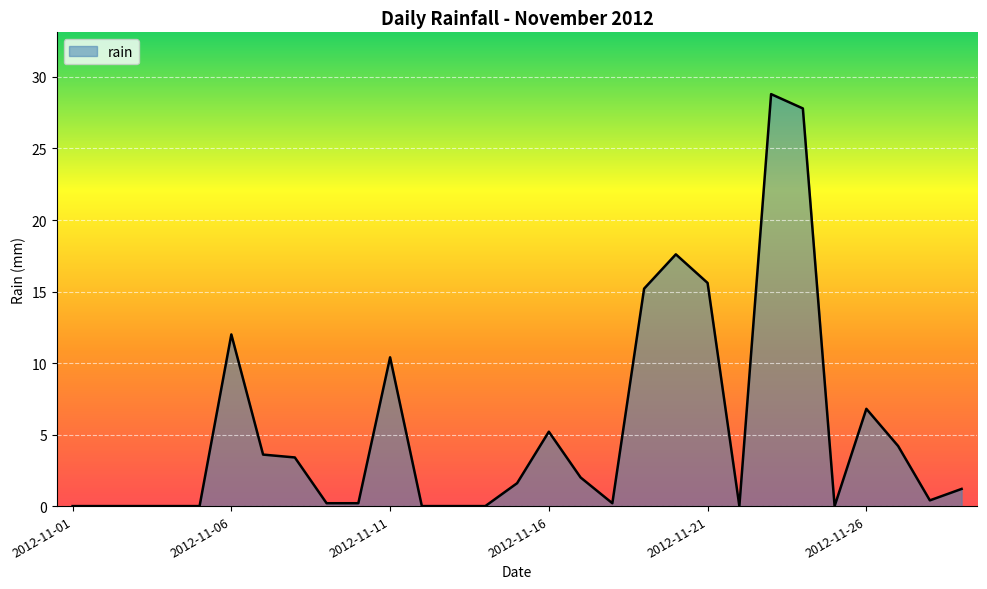

What is the greatest value displayed?

28.8